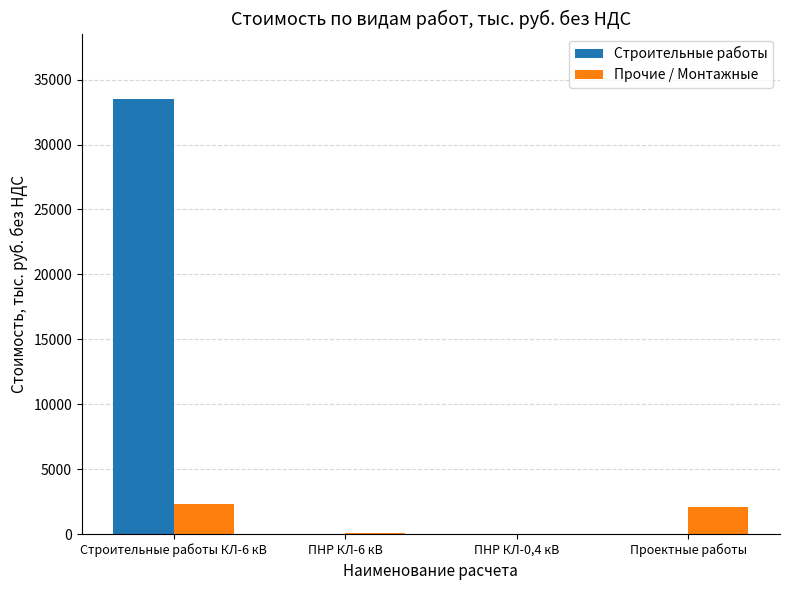

Between Строительные работы КЛ-6 кВ and ПНР КЛ-0,4 кВ, which series saw the biggest shift?

Строительные работы